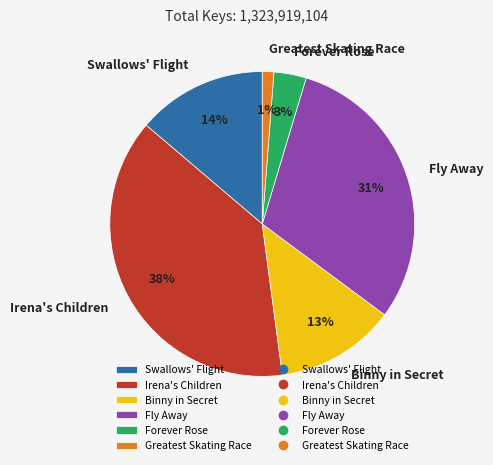

Which has a higher value, Forever Rose or Fly Away?

Fly Away